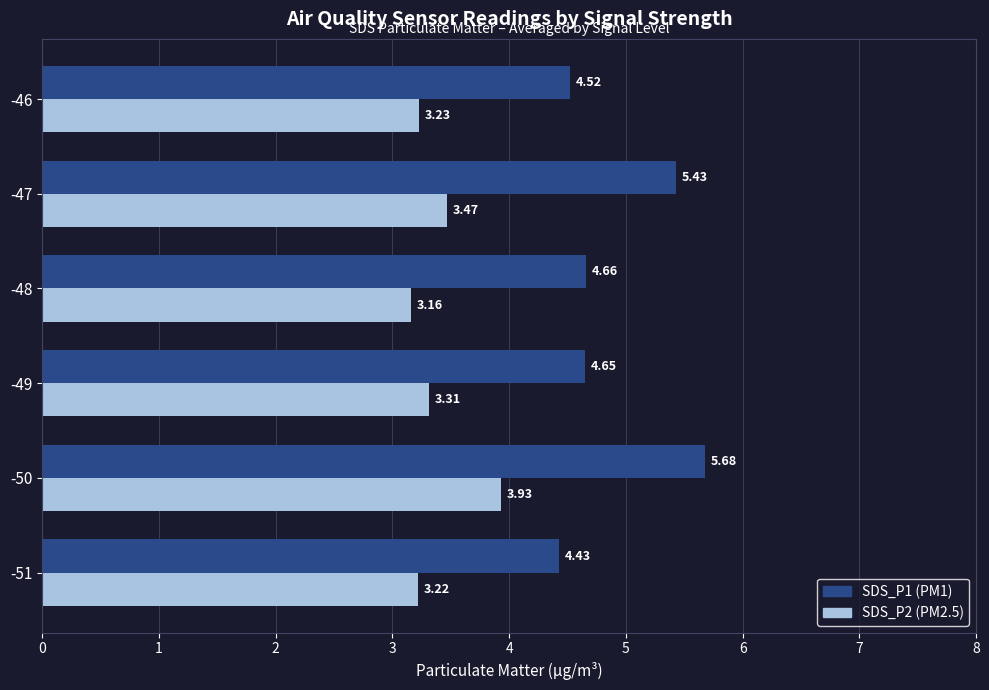

Which series has the largest range (max minus min)?

SDS_P1 (PM1)